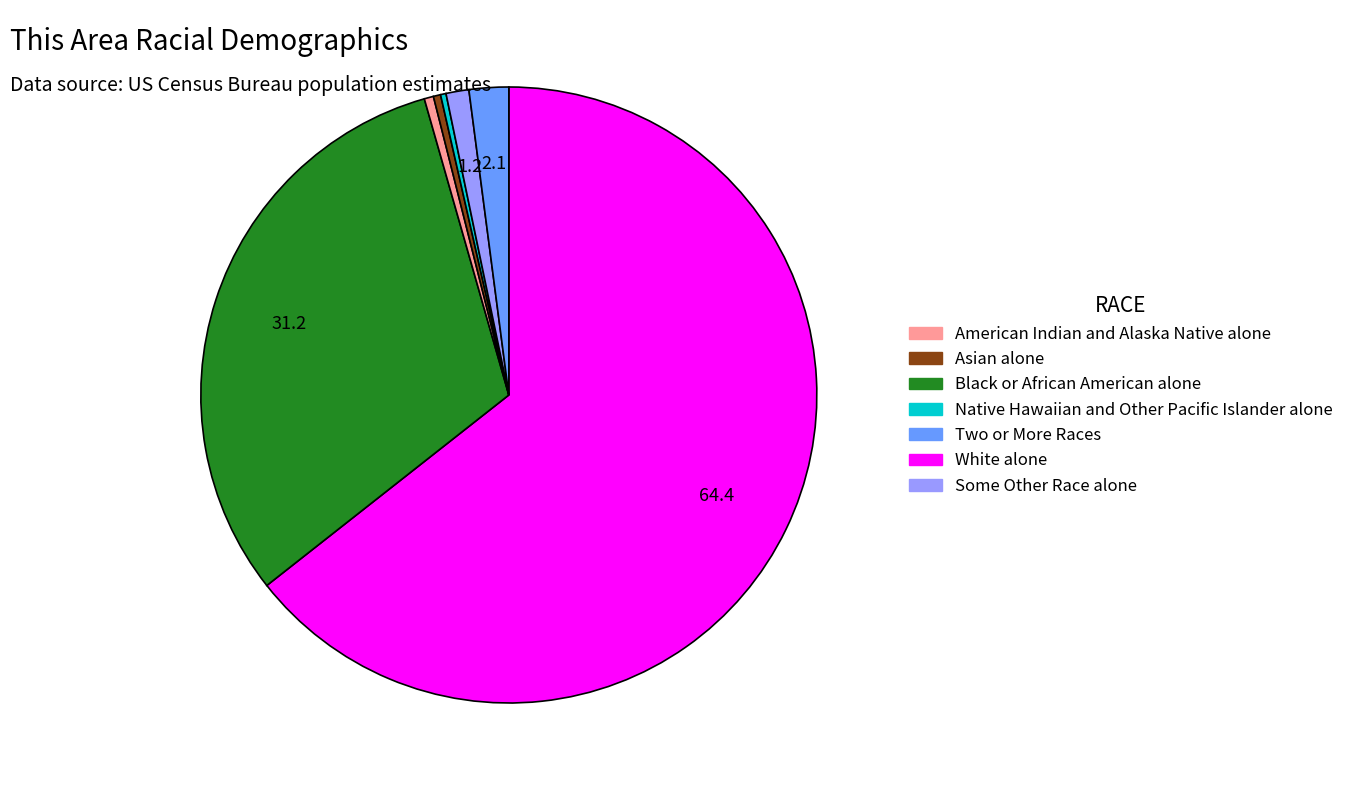

Is there any slice that represents more than half of the pie?

Yes